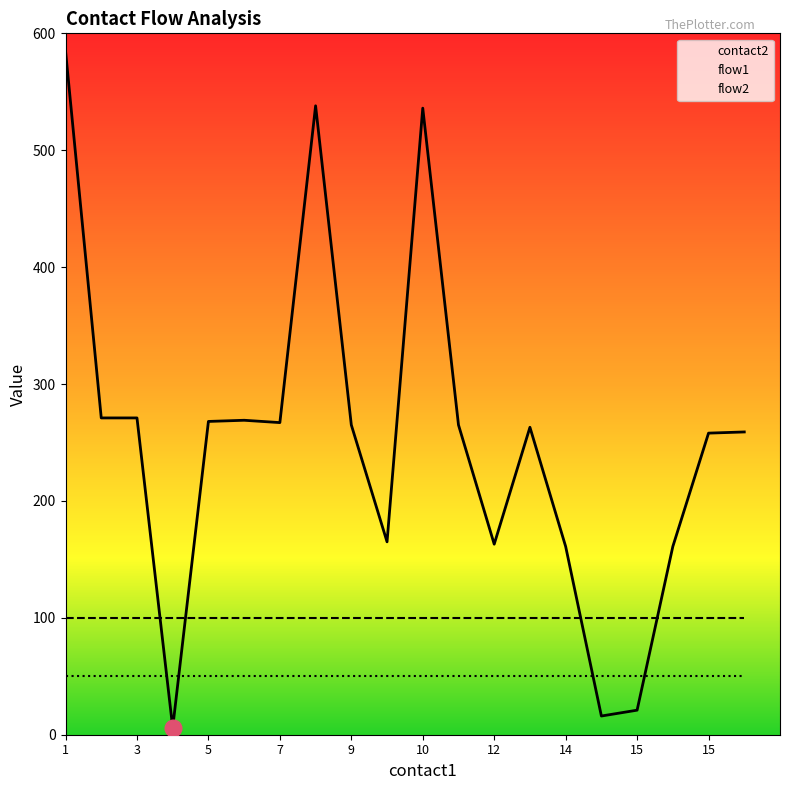

Between 2 and 11, which is larger?

2